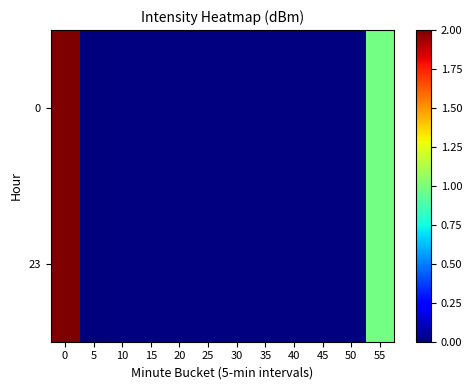

At which category does the chart reach its minimum across all series?

5